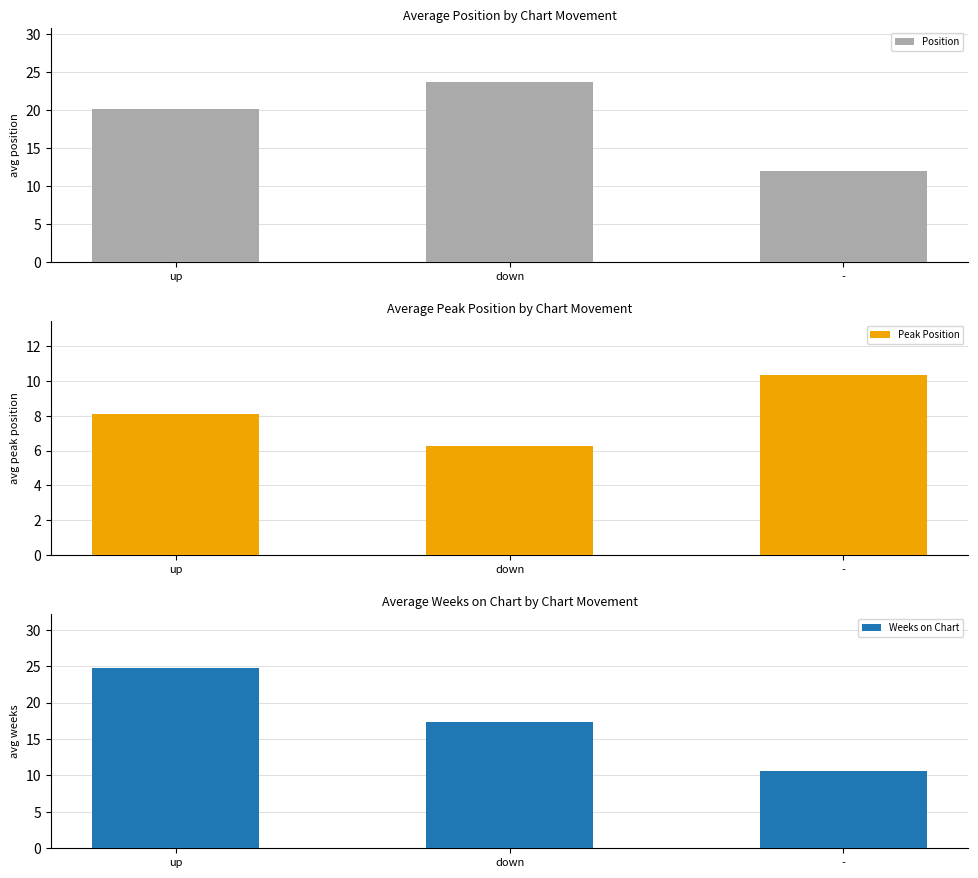

Which category has the lowest value in the Weeks on Chart series?

-